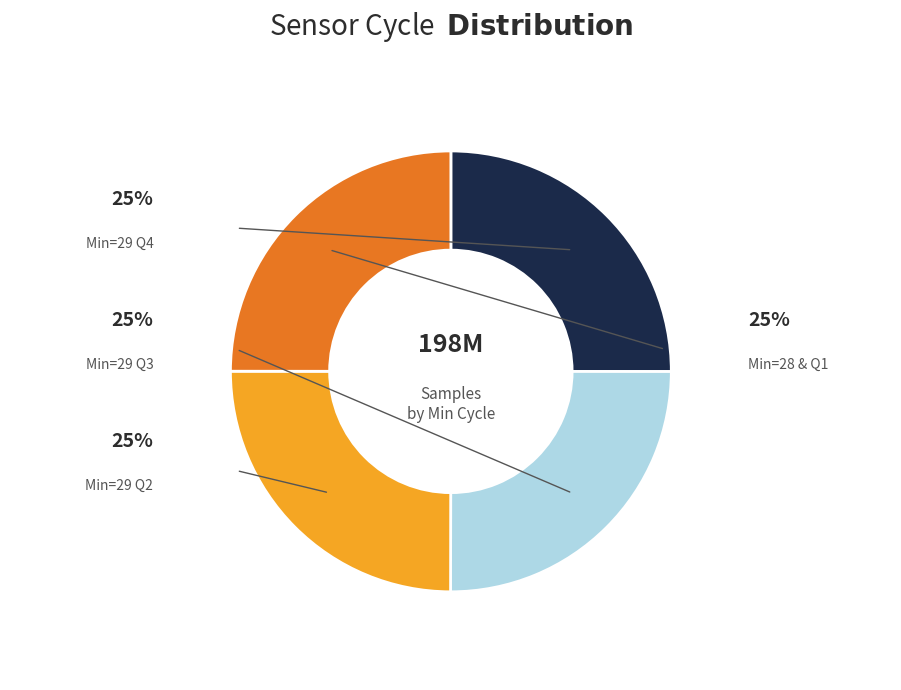

Does any single category account for the majority?

No